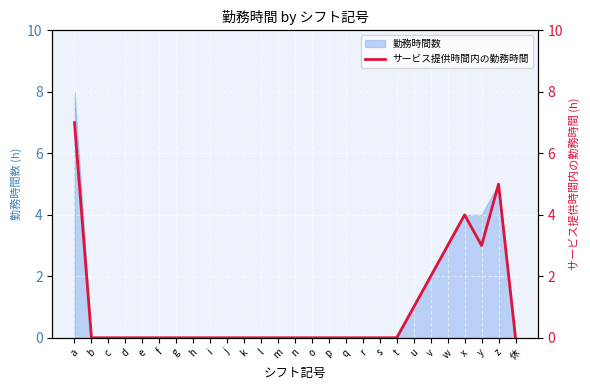

Which has a higher value, 休 or t?

休